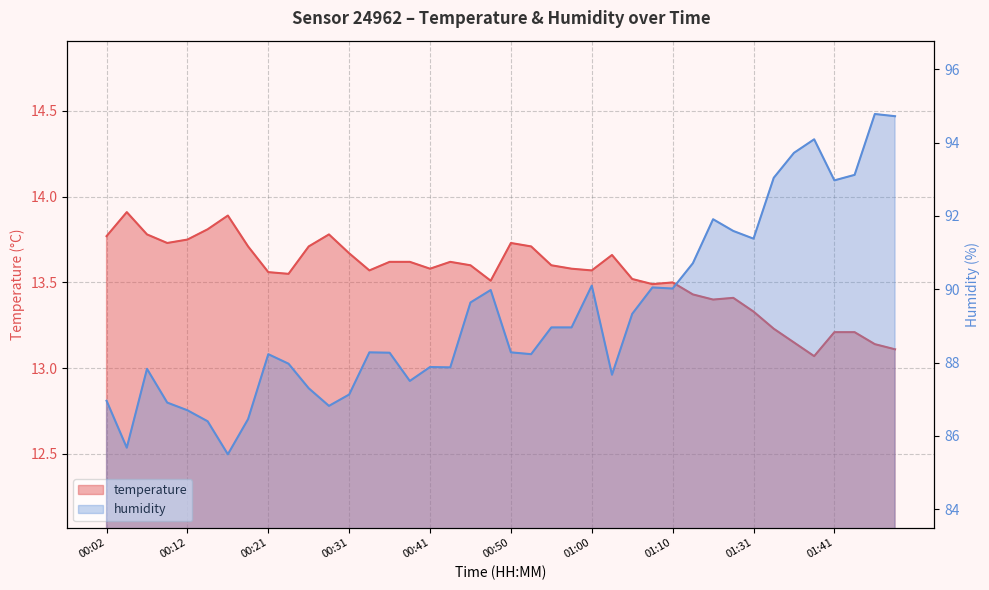

True or false: humidity has more than 0 points higher than both neighbors.

True